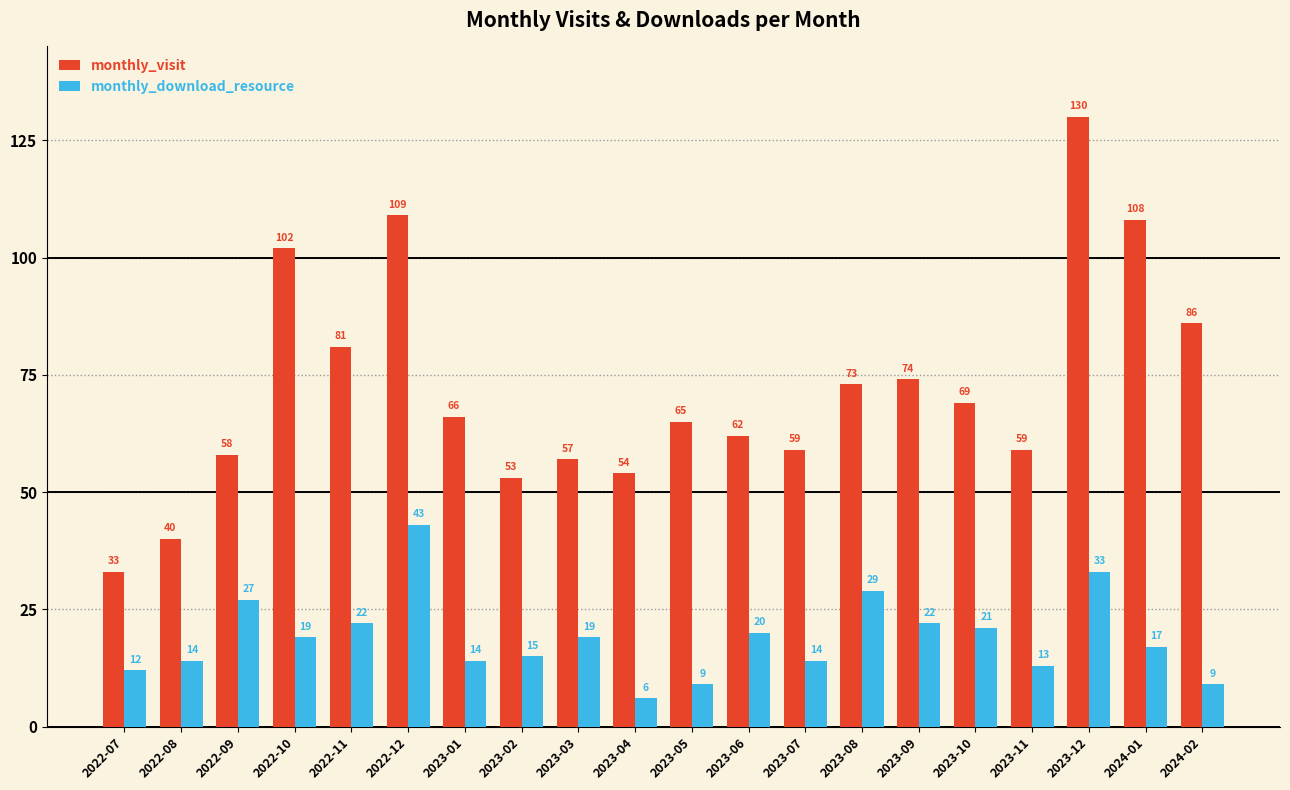

Reading right to left, what are all the values shown in this chart?

monthly_visit: 2024-02=86	2024-01=108	2023-12=130	2023-11=59	2023-10=69	2023-09=74	2023-08=73	2023-07=59	2023-06=62	2023-05=65	2023-04=54	2023-03=57	2023-02=53	2023-01=66	2022-12=109	2022-11=81	2022-10=102	2022-09=58	2022-08=40	2022-07=33
monthly_download_resource: 2024-02=9	2024-01=17	2023-12=33	2023-11=13	2023-10=21	2023-09=22	2023-08=29	2023-07=14	2023-06=20	2023-05=9	2023-04=6	2023-03=19	2023-02=15	2023-01=14	2022-12=43	2022-11=22	2022-10=19	2022-09=27	2022-08=14	2022-07=12